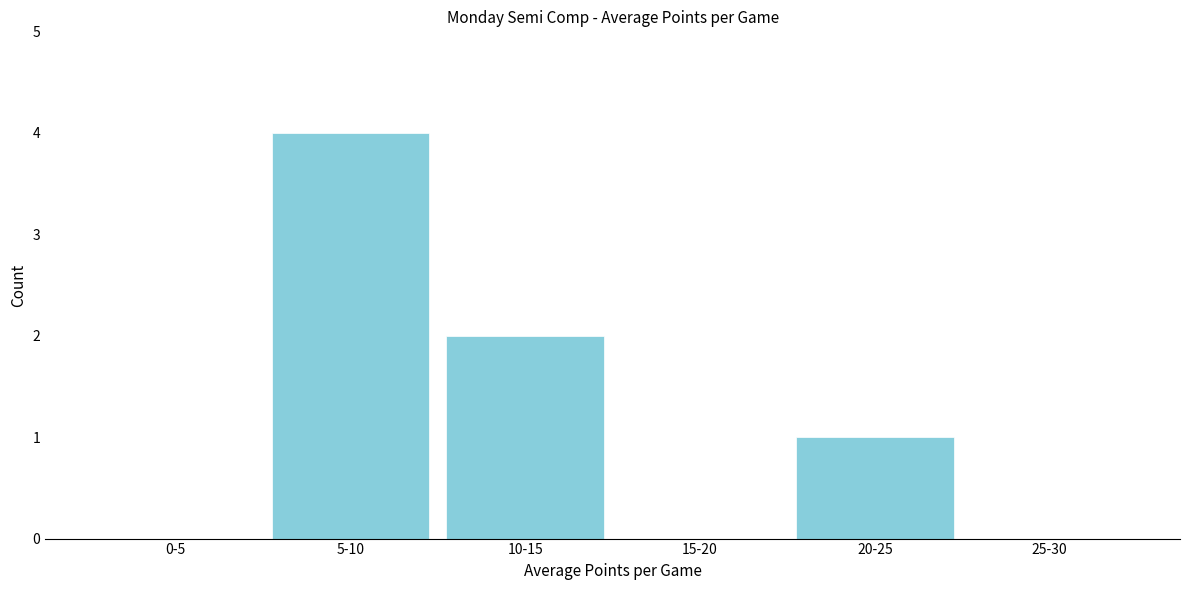

Reading right to left, what are all the values shown in this chart?

25-30=0	20-25=1	15-20=0	10-15=2	5-10=4	0-5=0